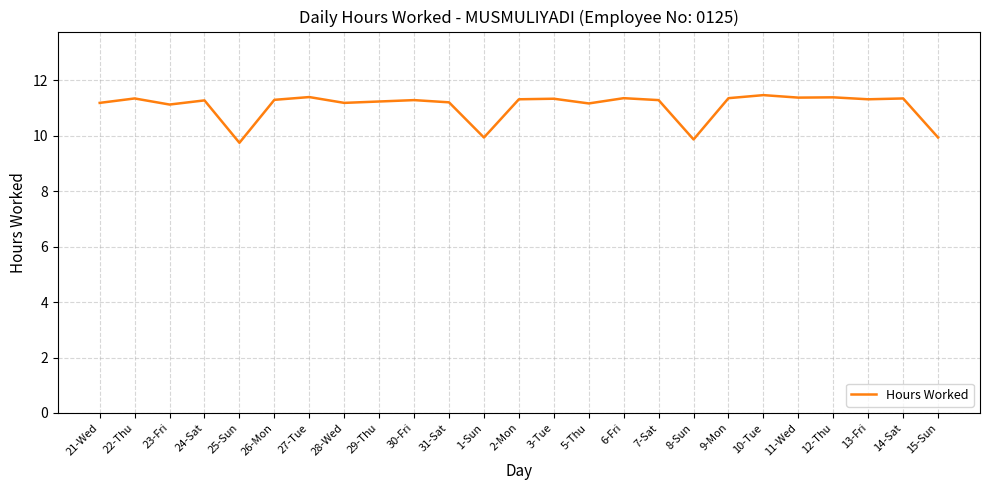

What is the difference between the values at 24-Sat and 1-Sun?

1.3